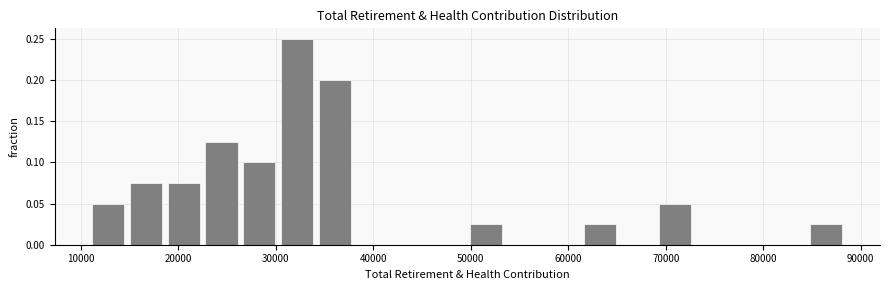

Around what value on the x-axis is the tallest bar? Give the approximate position of its centre, as read against the axis.

32000